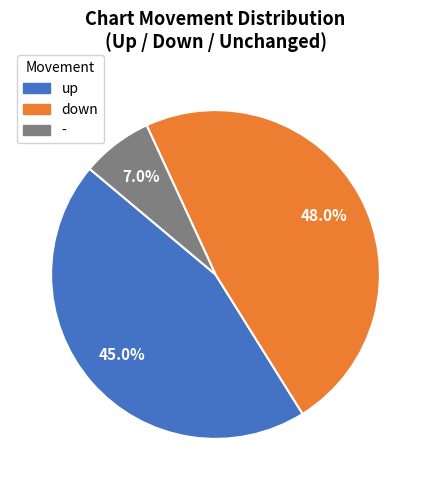

To the nearest percent, what percentage of the pie is -?

7%